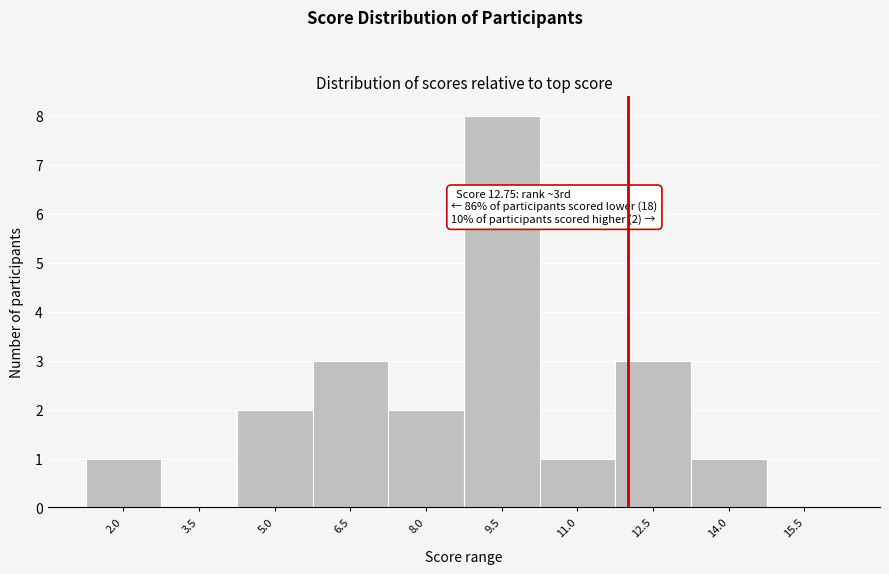

Reading right to left, transcribe all the data shown in this chart.

15.5=0	14.0=1	12.5=3	11.0=1	9.5=8	8.0=2	6.5=3	5.0=2	3.5=0	2.0=1